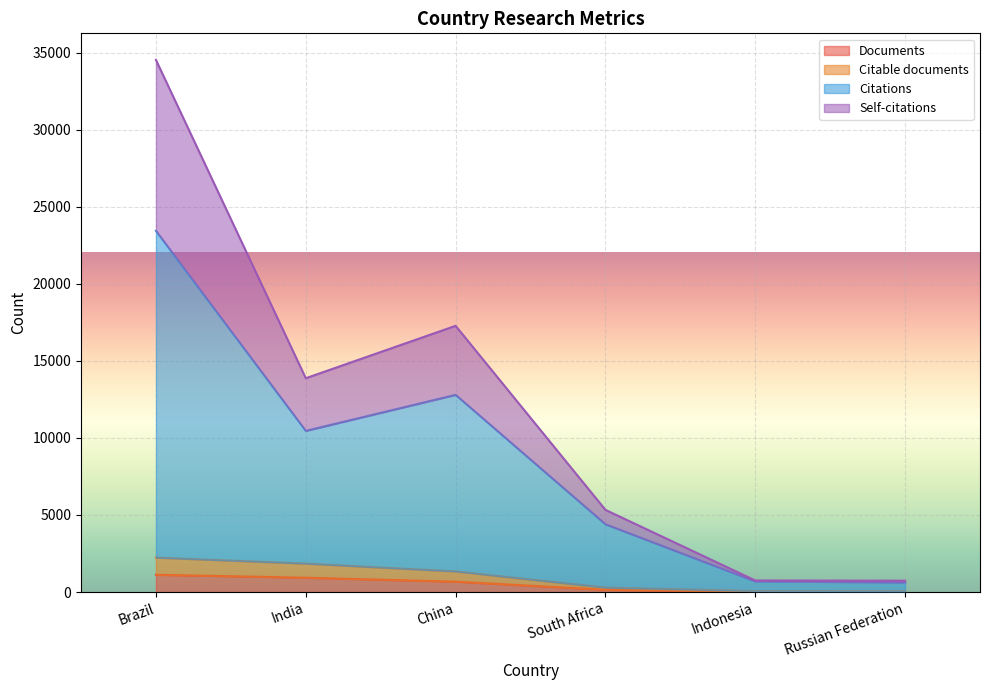

What is the value of the Citations point at the 3rd from the left?

12792